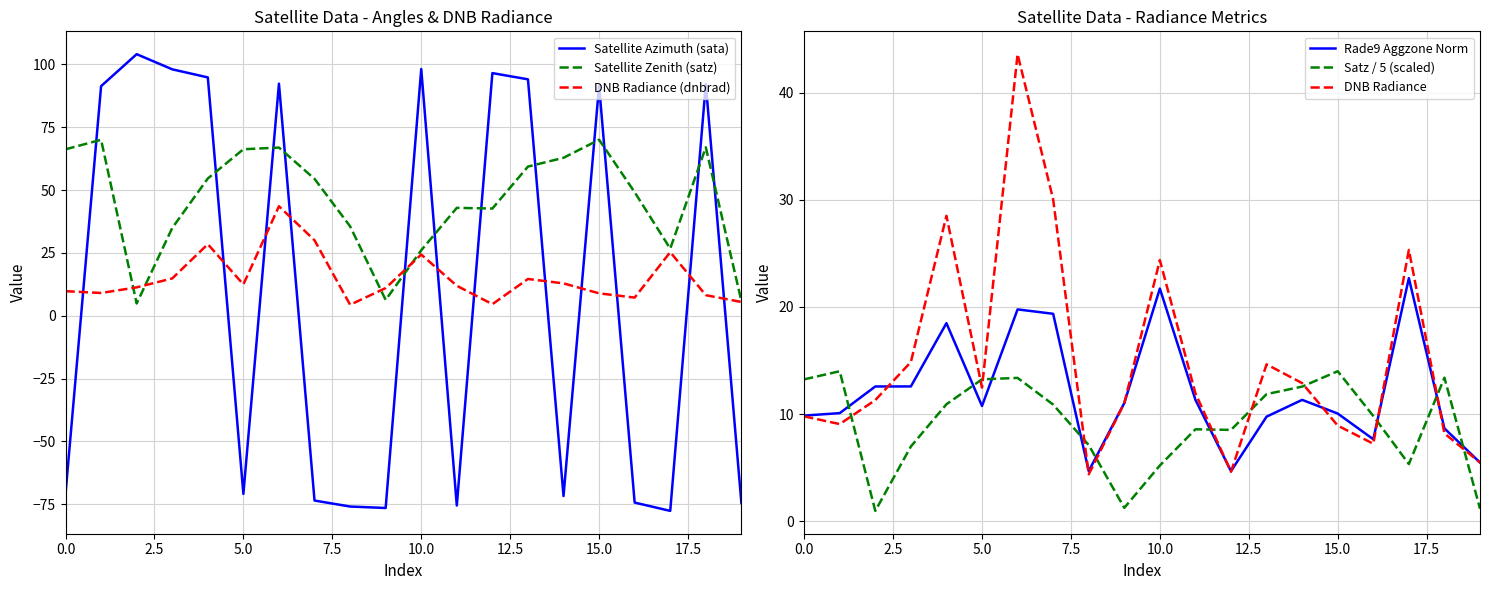

In DNB Radiance (dnbrad), how many points are higher than both neighbors (excluding endpoints)?

5